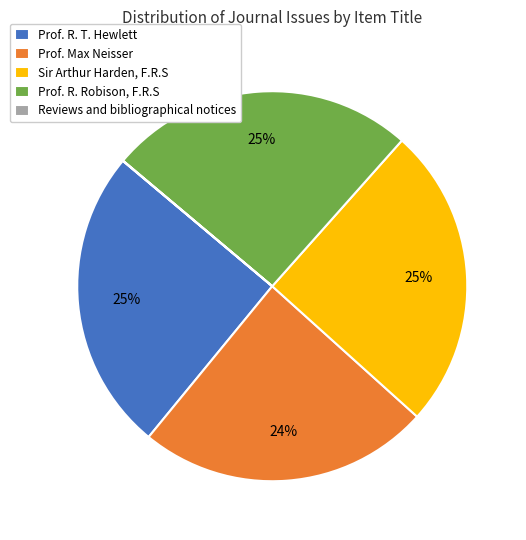

To the nearest percent, what percentage of the pie is Prof. R. Robison, F.R.S?

25%